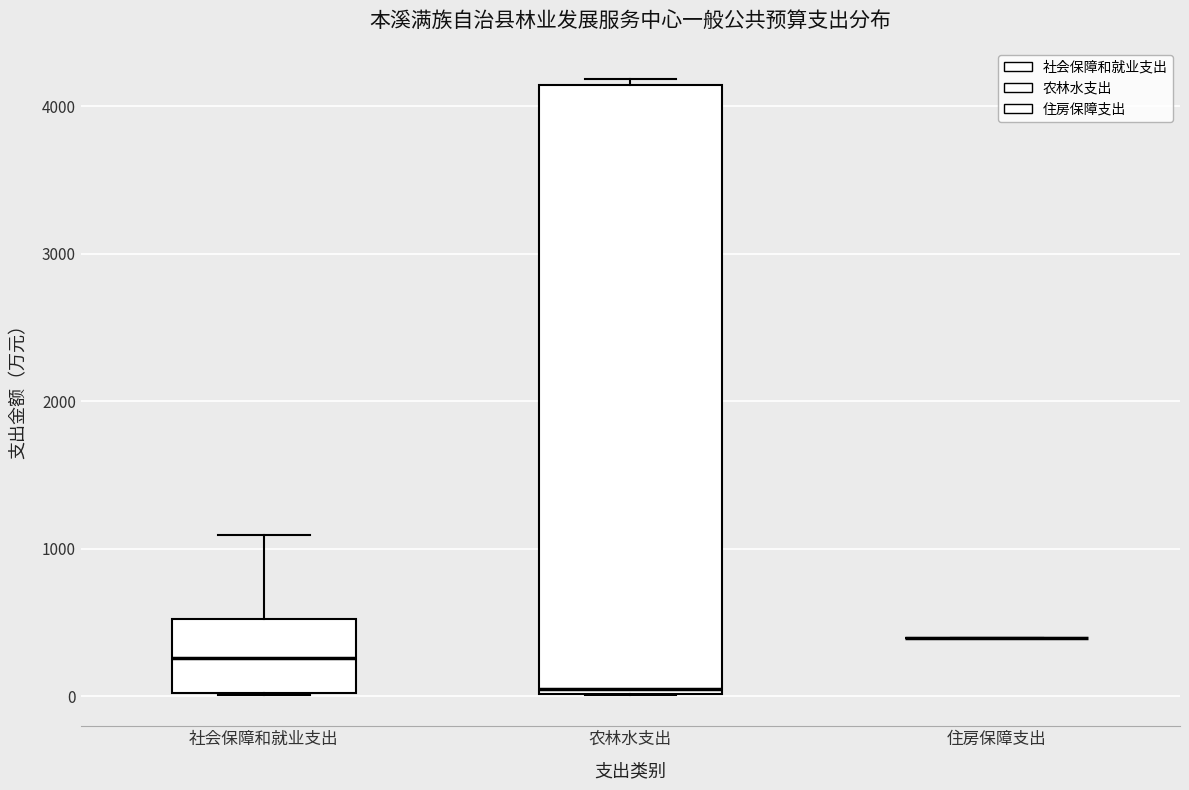

Reading left to right, read every box against the y-axis: the position of its median line, the range the box covers, and the ends of its whiskers. The values are not printed on the chart, so give them approximately, as read against the axis.

社会保障和就业支出: median 300, box 0 to 500, whiskers 0 to 1100
农林水支出: median 100, box 0 to 4100, whiskers 0 to 4200
住房保障支出: box collapsed to a line at 400, whiskers 400 to 400